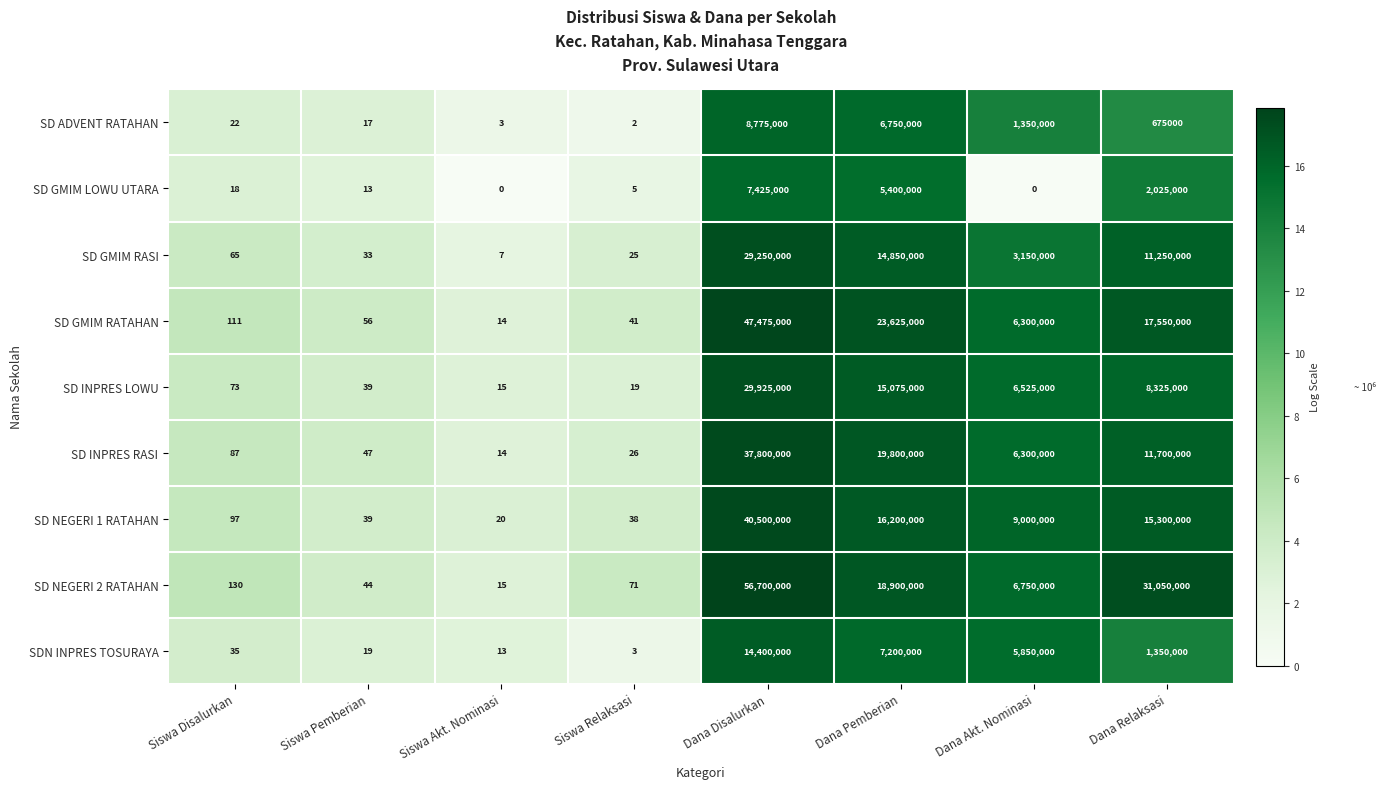

Rank the series by their maximum value, from highest to lowest.

SD NEGERI 2 RATAHAN, SD GMIM RATAHAN, SD NEGERI 1 RATAHAN, SD INPRES RASI, SD INPRES LOWU, SD GMIM RASI, SDN INPRES TOSURAYA, SD ADVENT RATAHAN, SD GMIM LOWU UTARA